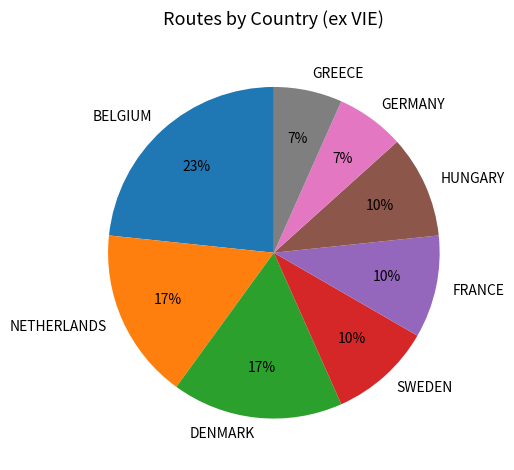

Is DENMARK the majority of the pie?

No